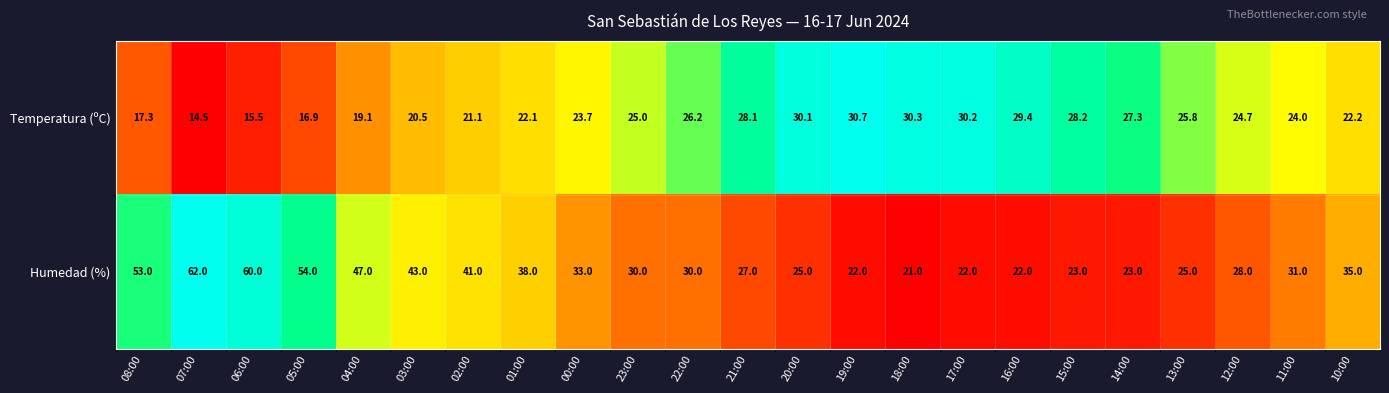

What is the total value across all series at 15:00?

51.2